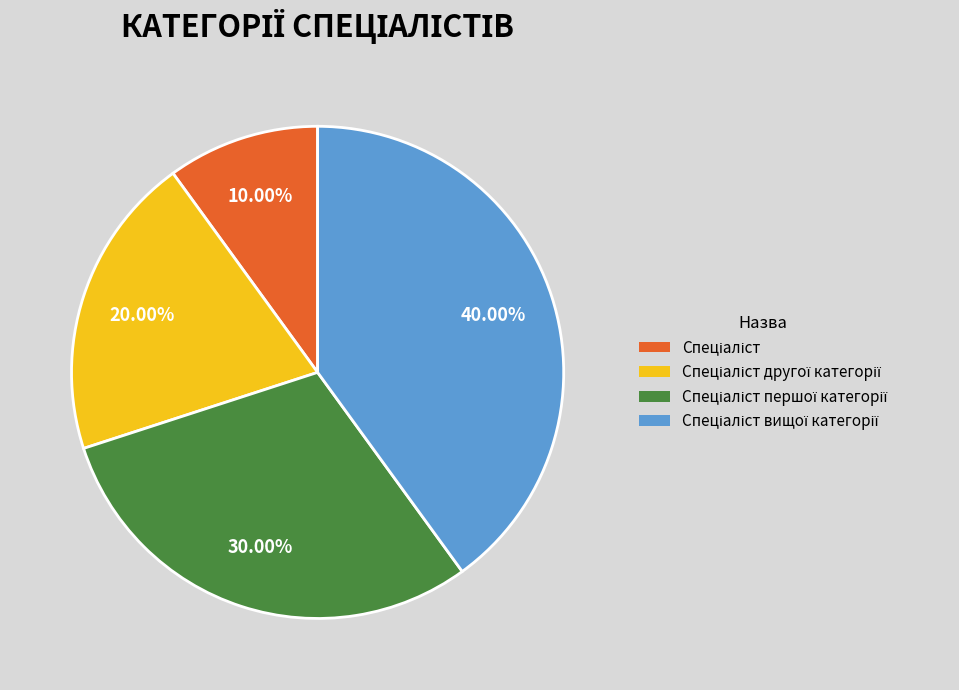

Does any single category account for the majority?

No